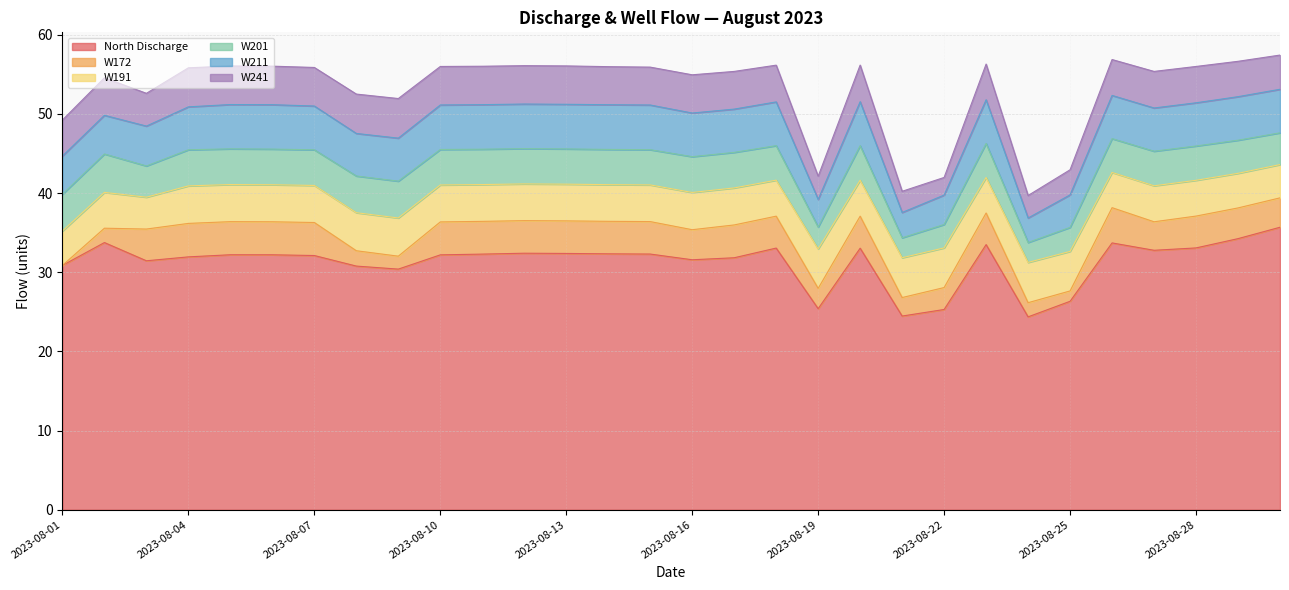

Is the value of W211 at 2023-08-06 greater than the value of W172 at 2023-08-28?

Yes